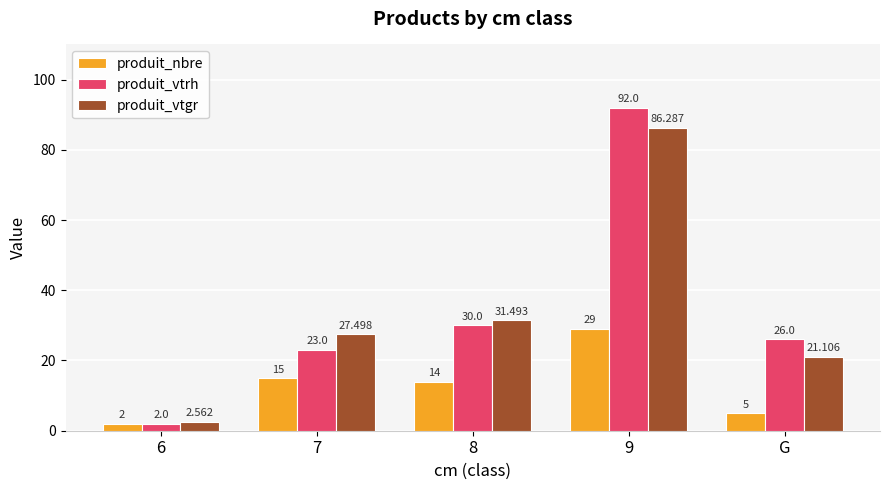

Where does the produit_nbre series first go above 14?

7